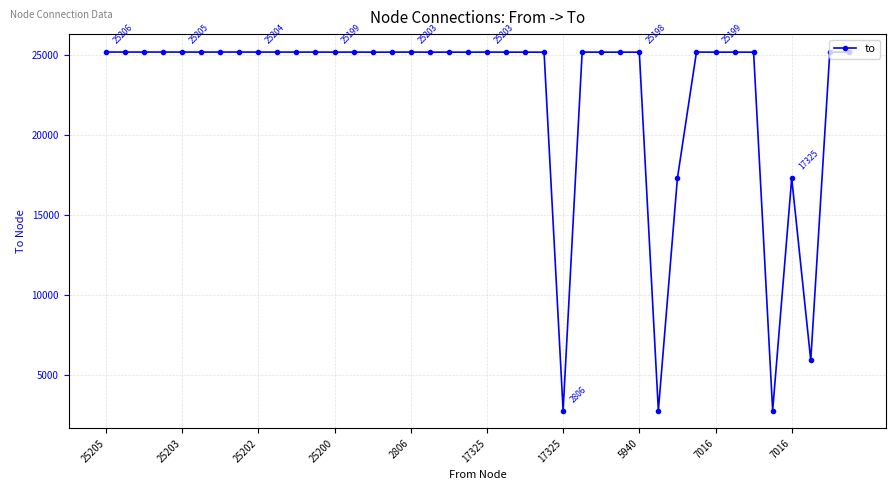

What is the smallest value displayed?

2806